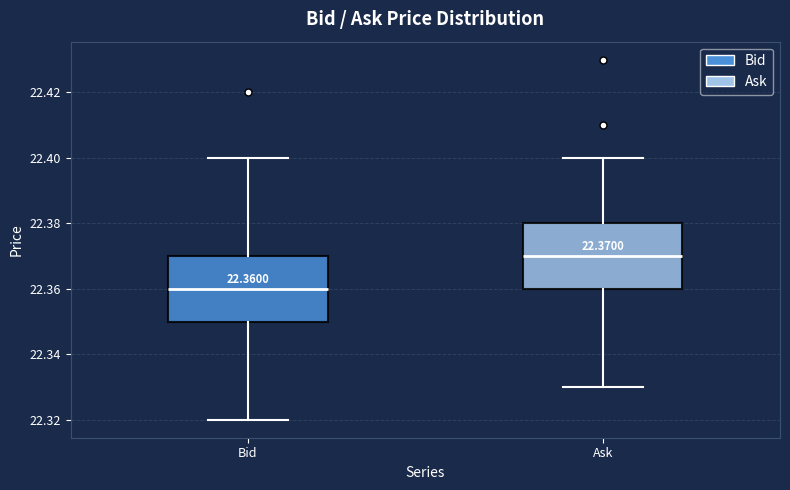

Which box's median line is the lowest?

Bid